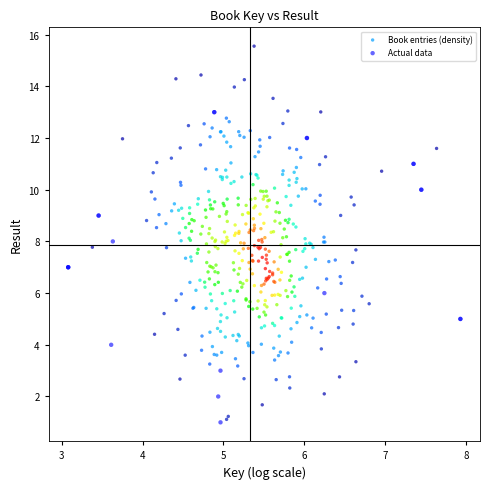

Which series contains the highest Y value?

Book entries (density)